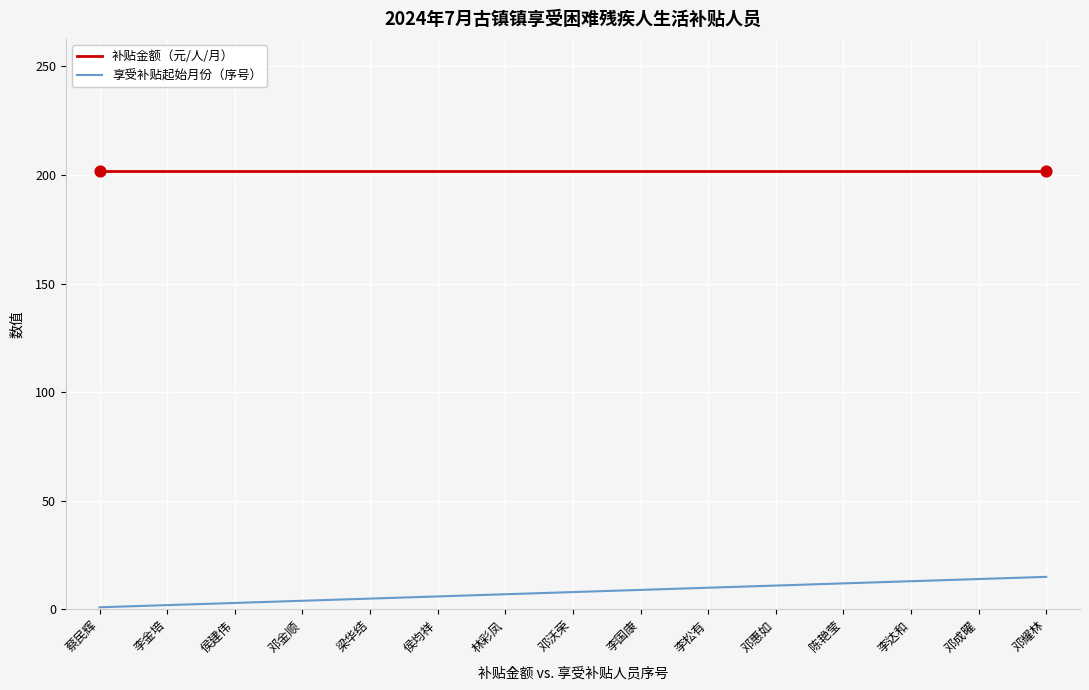

At how many categories does at least one series exceed 70?

15